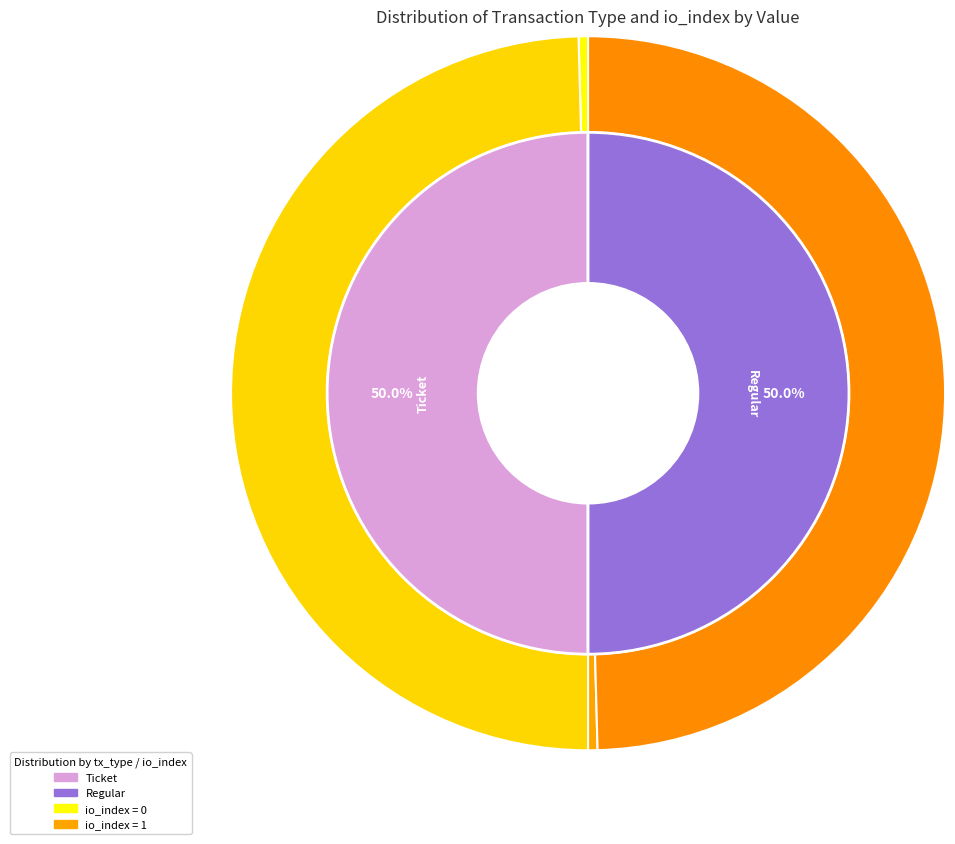

The Regular (io_index=1) slice represents 50% of the pie. True or false?

True